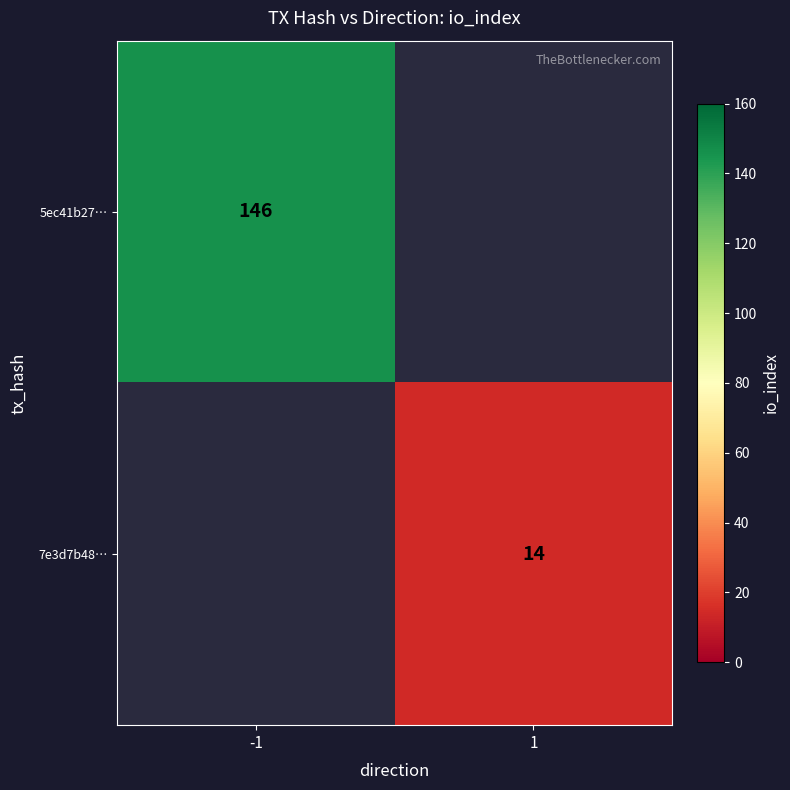

The value of 7e3d7b48… at 1 is 20. True or false?

False